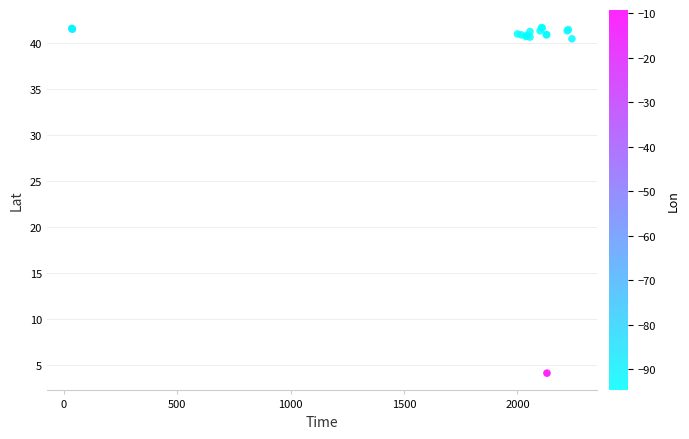

What Y value in the scatter plot is closest to 22?

4.2